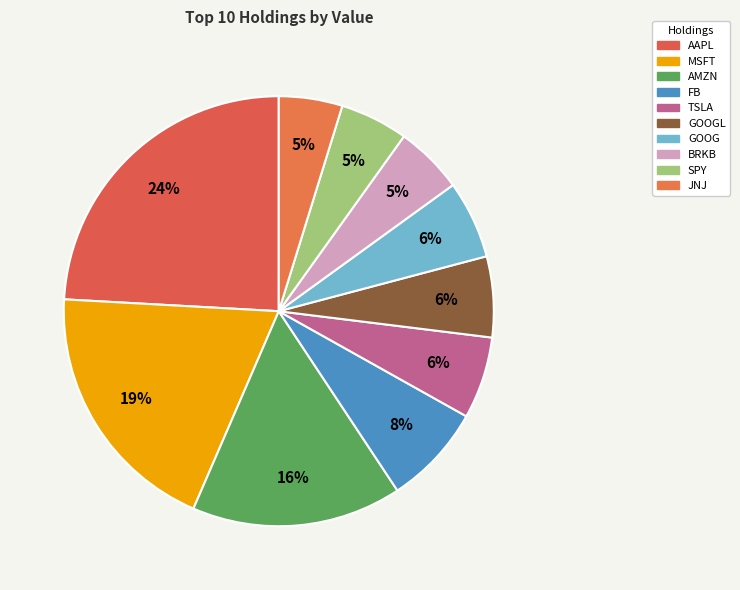

Is there a majority slice in this chart?

No